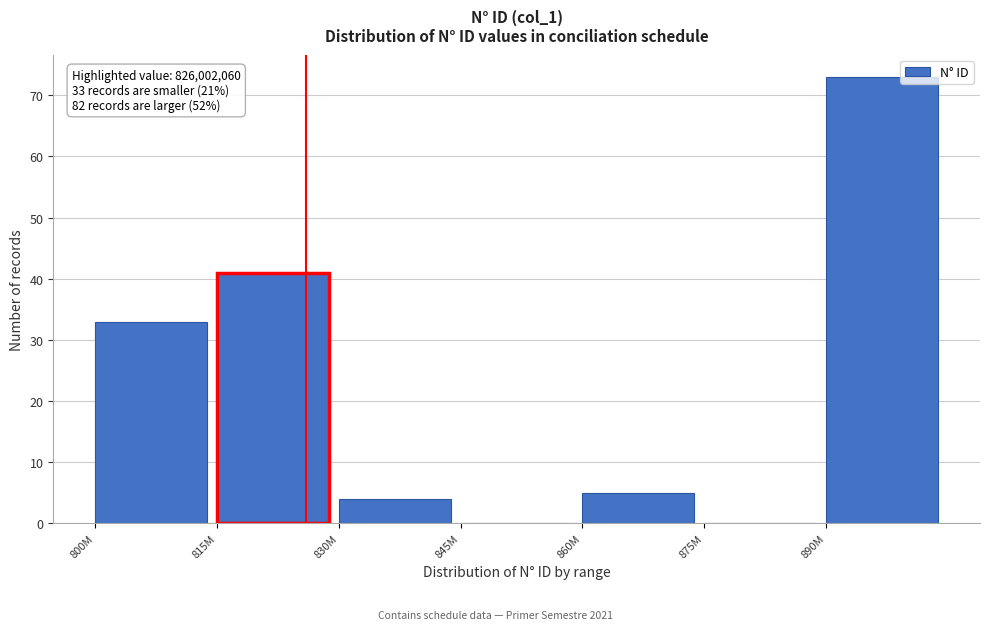

Reading left to right, extract all data points from this chart.

800M=33	815M=41	830M=4	845M=0	860M=5	875M=0	890M=73